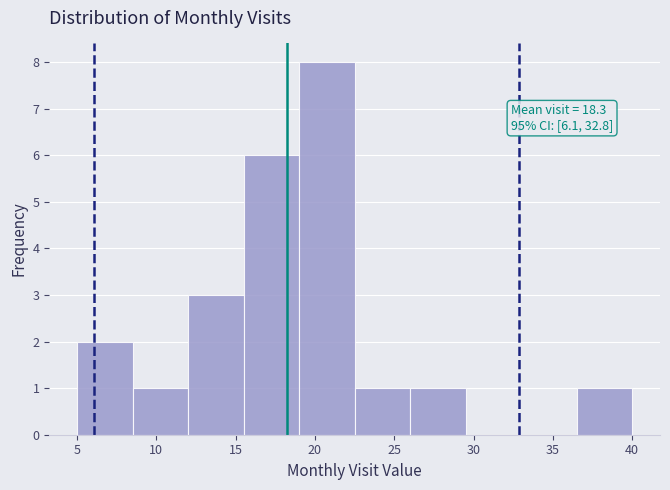

Which range on the x-axis has the tallest bar?

19.0 to 22.5